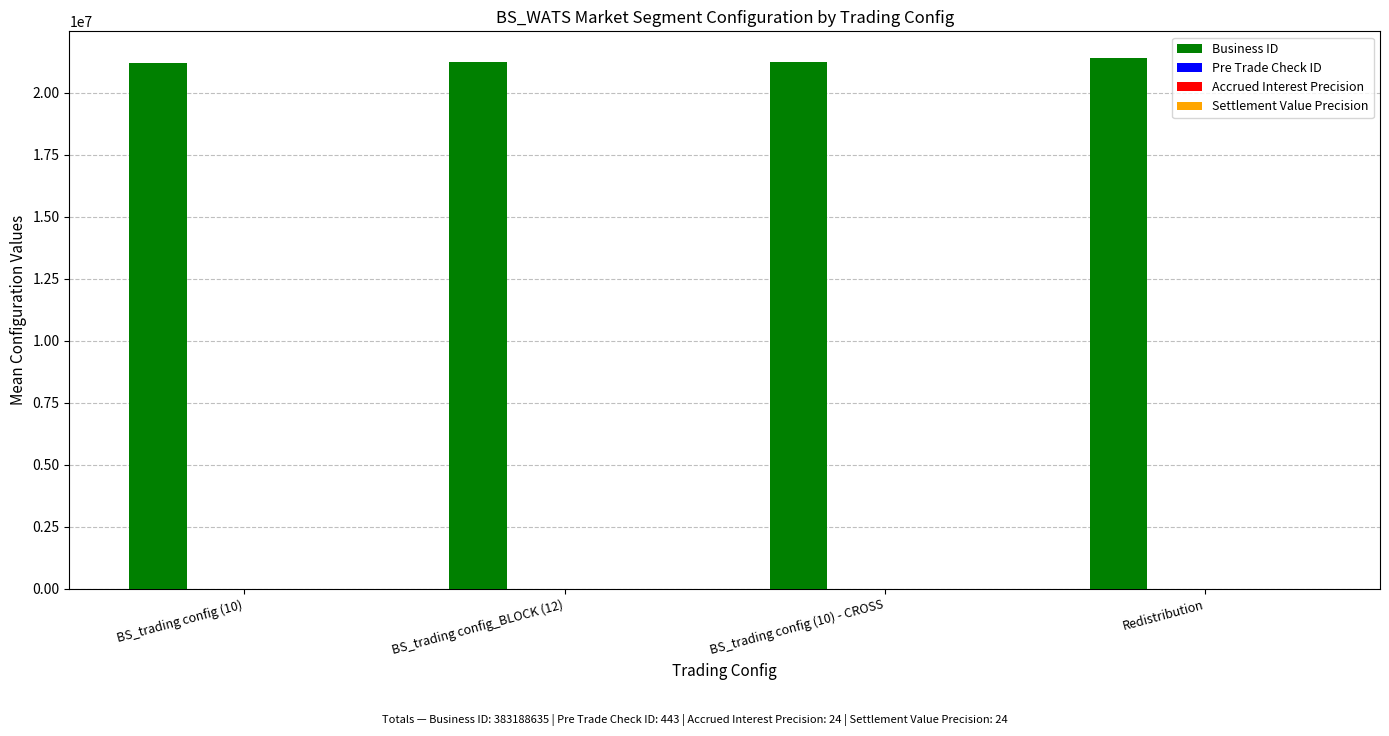

The Business ID series shows 21218802.3 at BS_trading config (10). True or false?

True